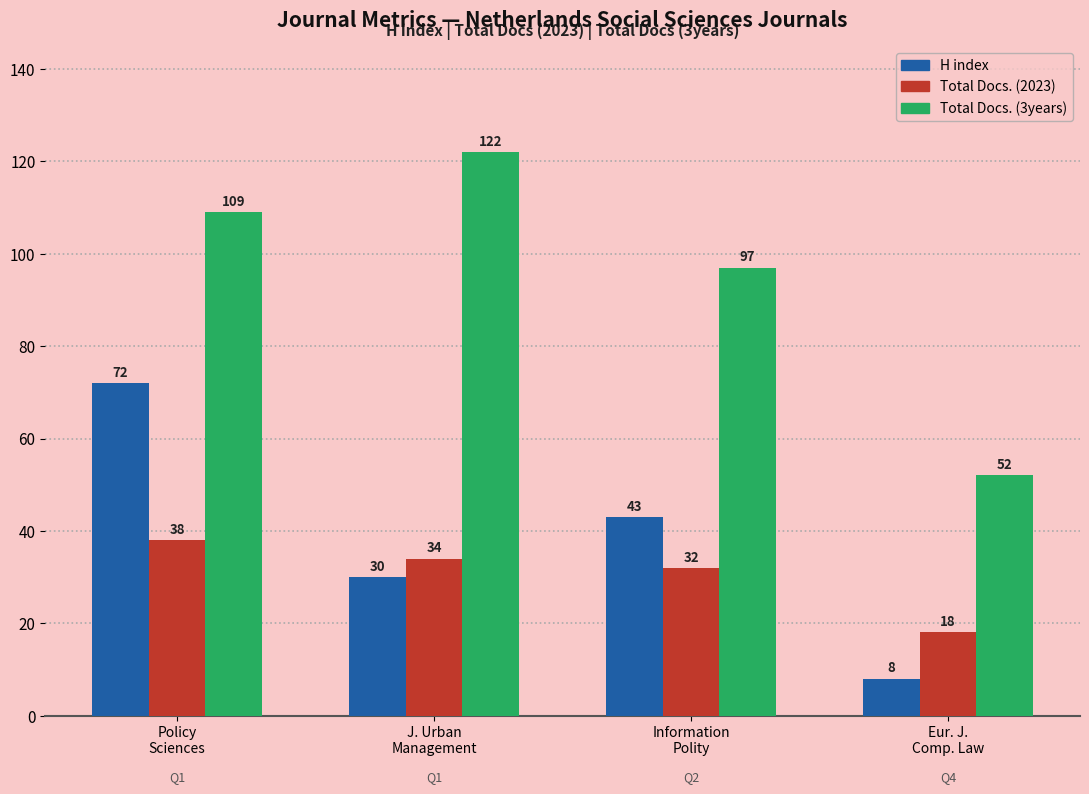

What is the label of the 3rd bar from the left?

Information
Polity